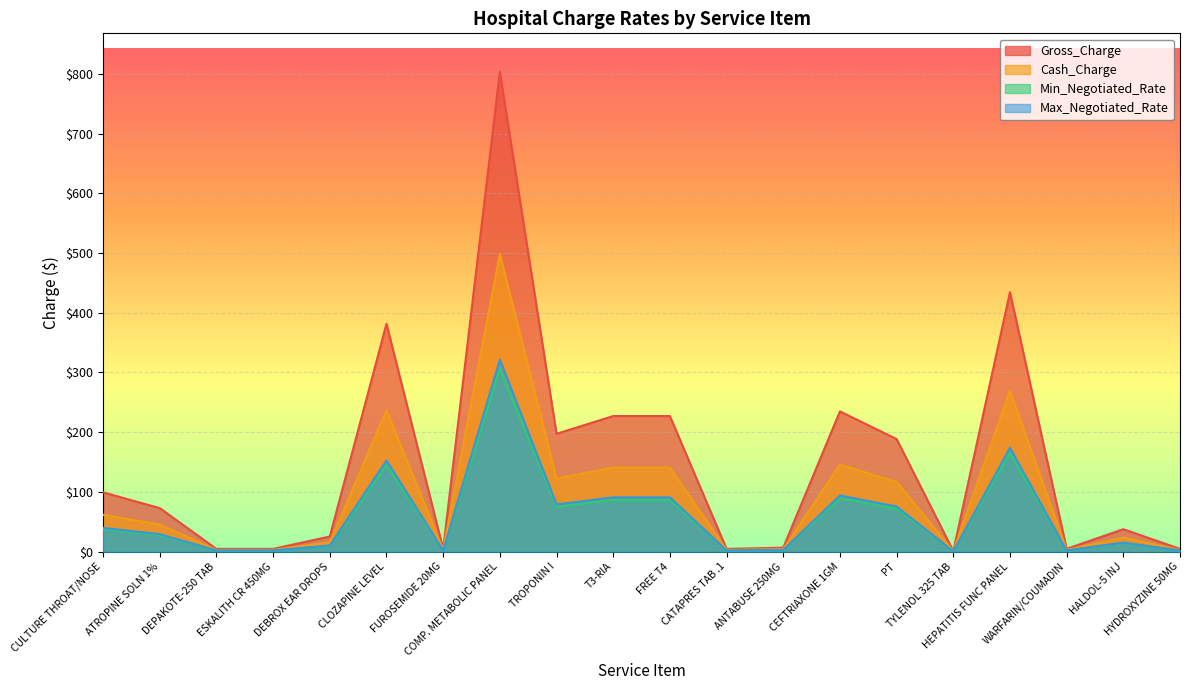

What is the average value of the Gross_Charge series?

148.2